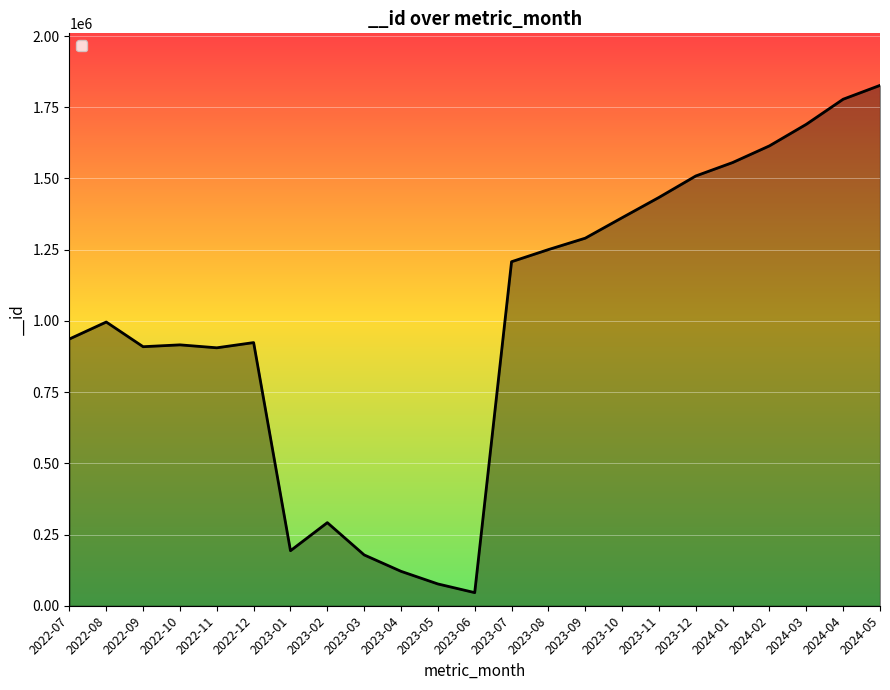

What is the difference between the maximum and minimum values?

1780867